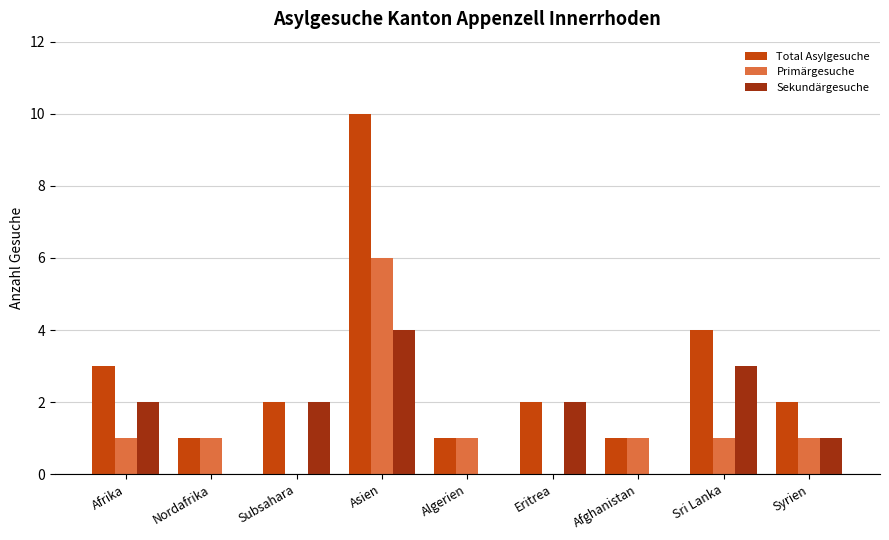

How many data points does each series have?

9